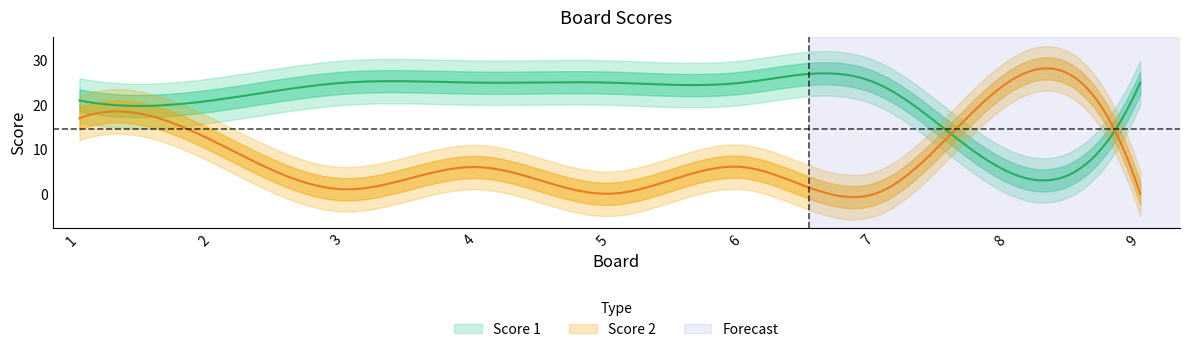

Does the chart have visible grid lines?

No